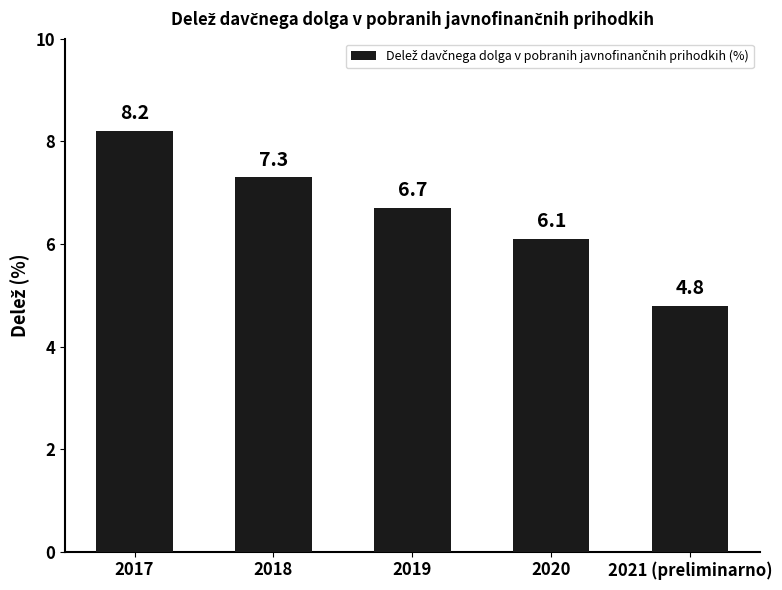

Where does the data first go above 6?

2017